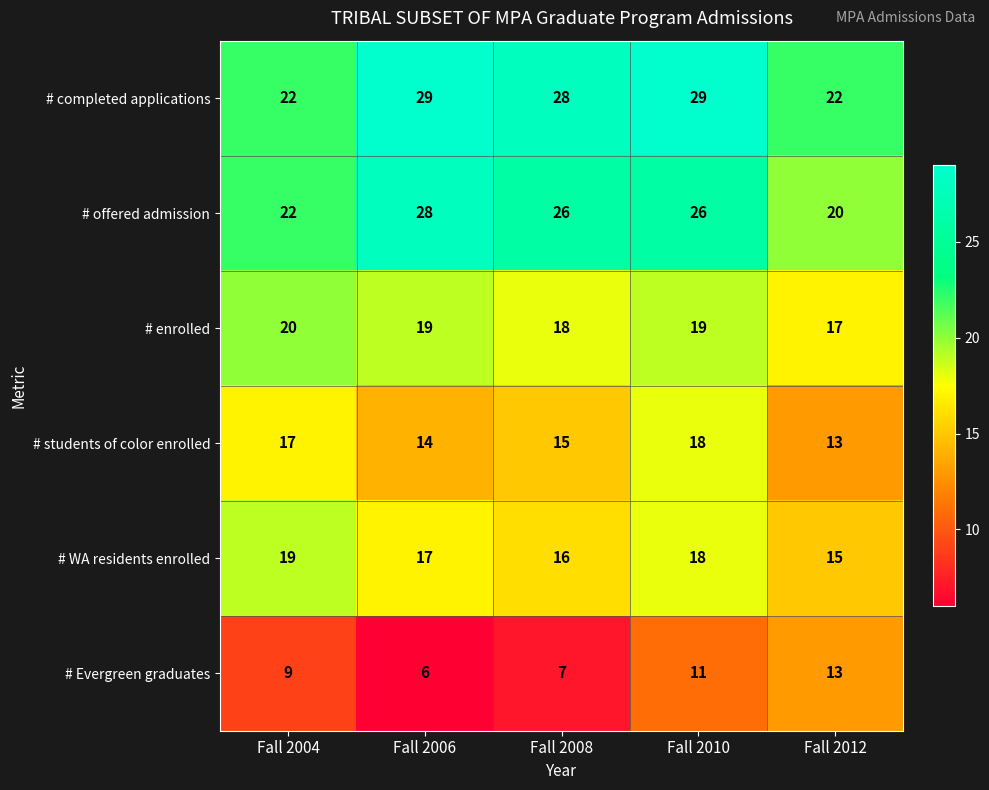

How many categories are shown in the chart?

5